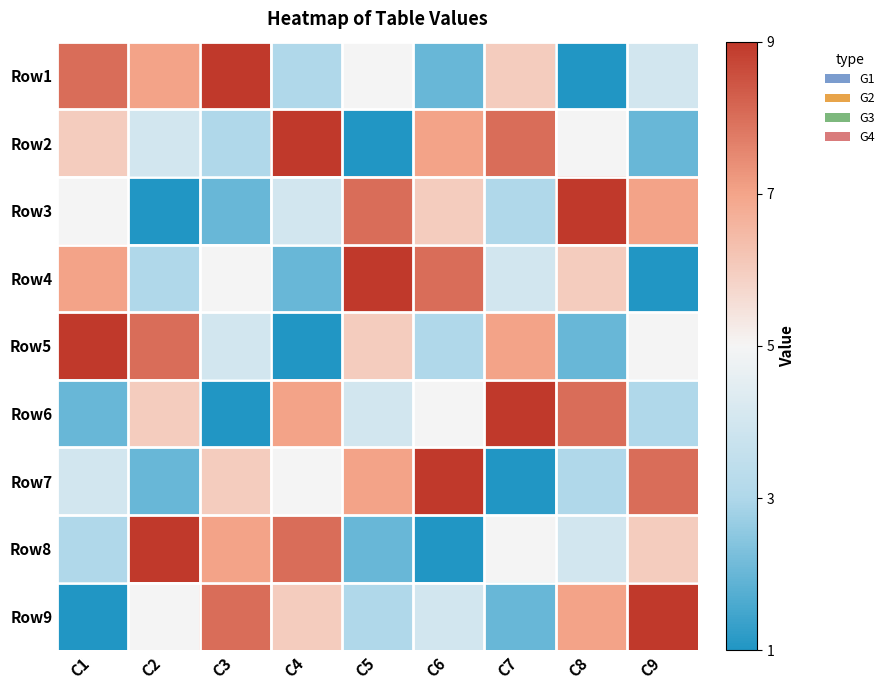

Between C1 and C4, which is larger?

C1